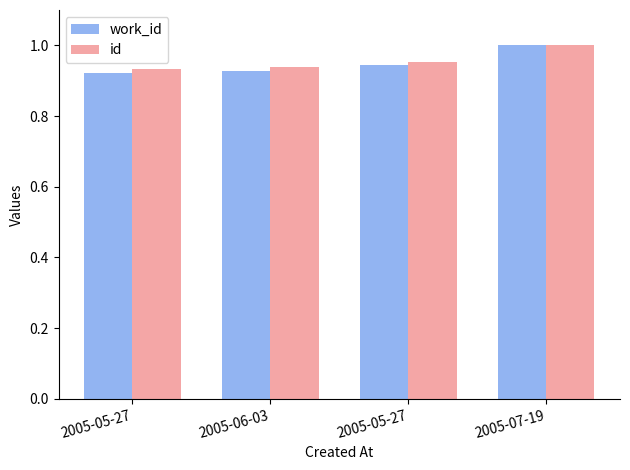

What is the difference between the id values at 2005-07-19 and 2005-05-27?

0.1